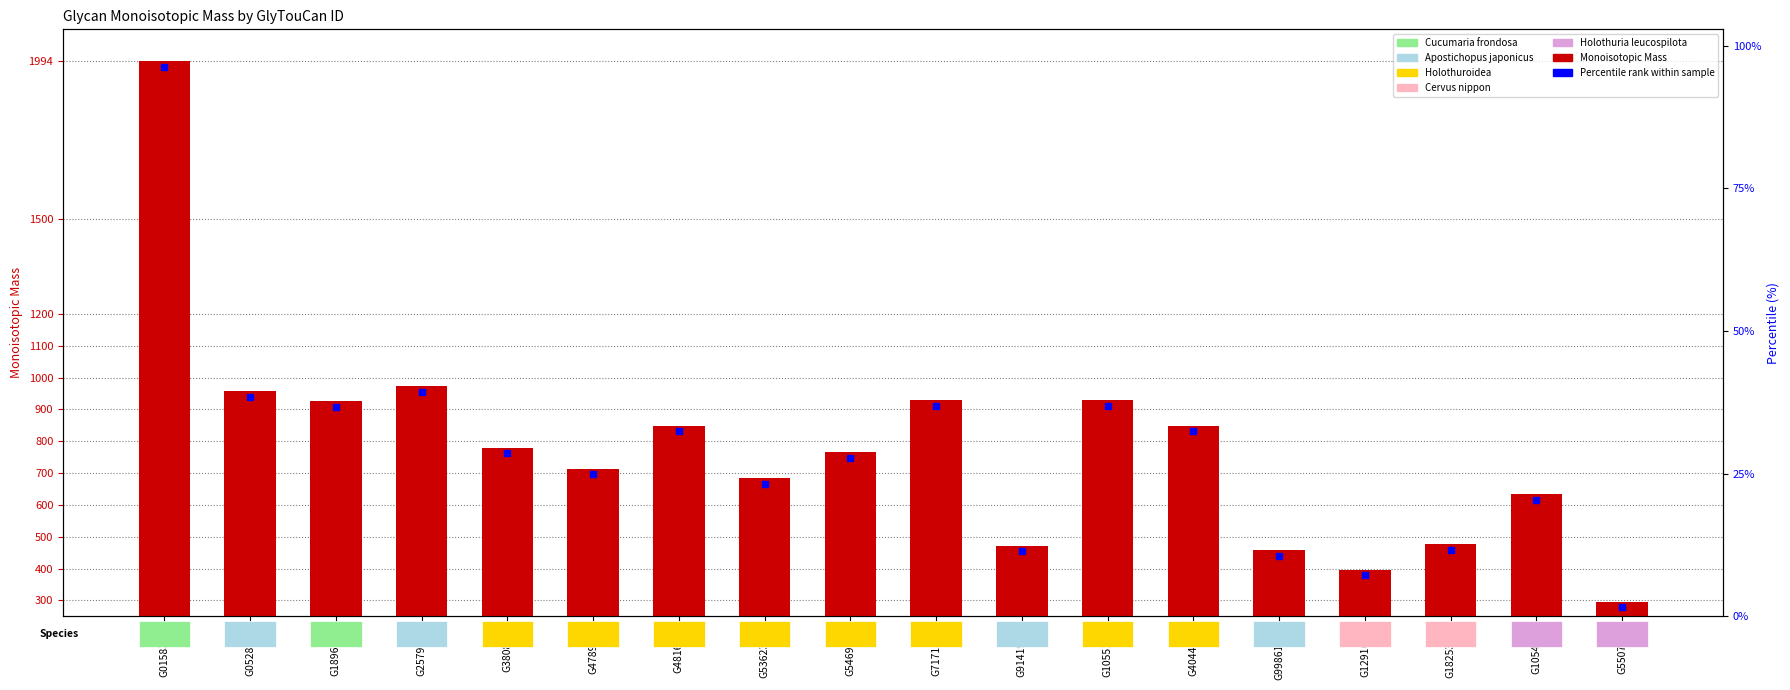

What position from the right is G38083ZI?

14